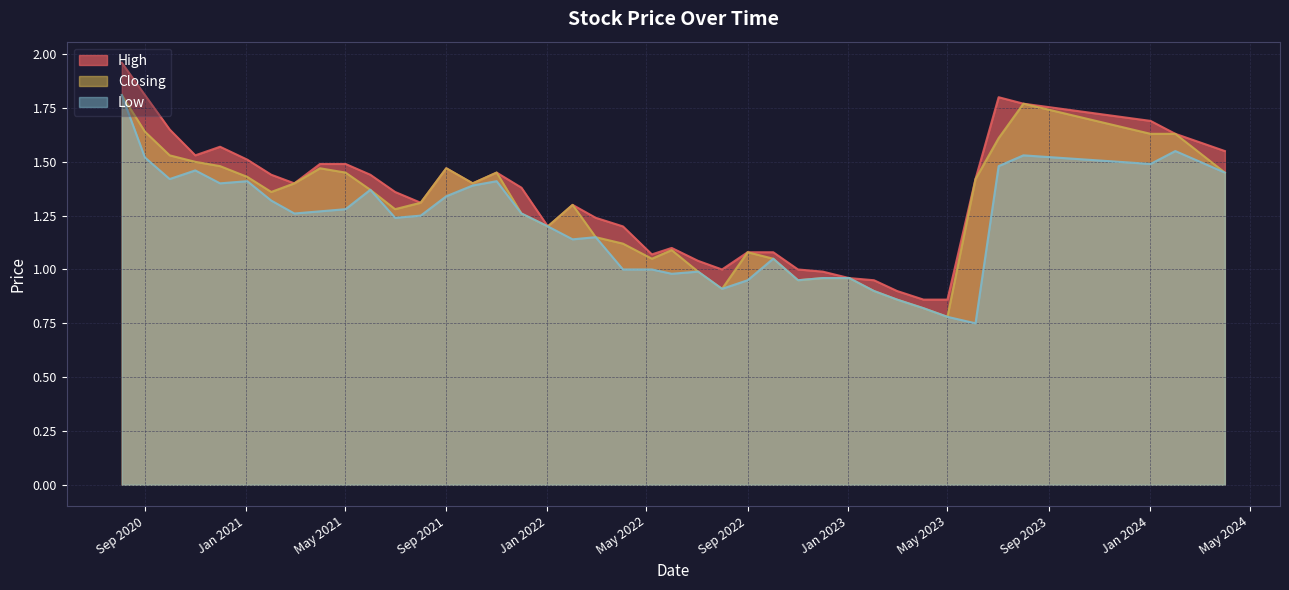

List the labels in order of Low value, largest first.

2020-08-04, 2024-02-01, 2023-08-01, 2020-09-01, 2024-01-02, 2023-07-02, 2020-11-01, 2024-04-01, 2020-10-01, 2021-11-01, 2021-01-03, 2020-12-01, 2021-10-03, 2021-06-01, 2021-09-01, 2021-02-01, 2021-05-02, 2021-04-01, 2021-12-01, 2021-03-01, 2021-08-01, 2021-07-01, 2022-01-02, 2022-03-01, 2022-02-01, 2022-10-02, 2022-05-08, 2022-04-03, 2022-07-03, 2022-06-01, 2023-01-02, 2022-12-01, 2022-11-01, 2022-09-01, 2022-08-01, 2023-02-01, 2023-03-01, 2023-04-02, 2023-05-01, 2023-06-04